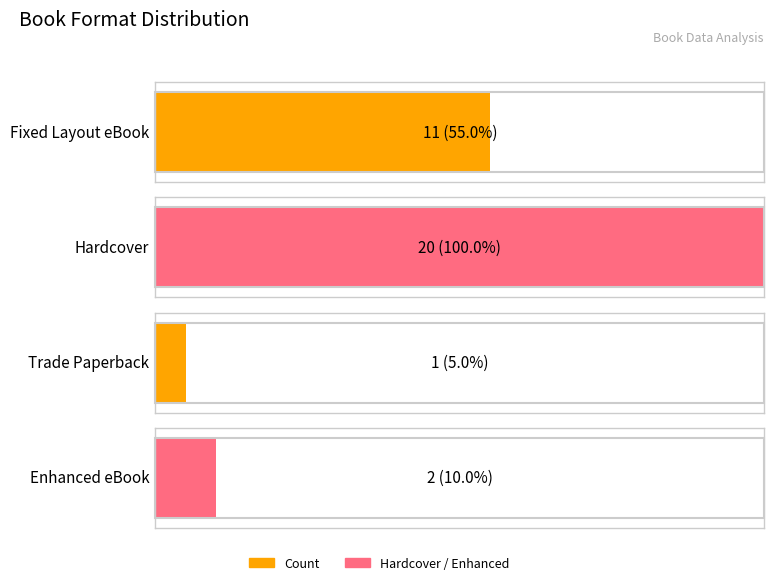

What is the ratio of the value at Hardcover to the value at Enhanced eBook?

10.0